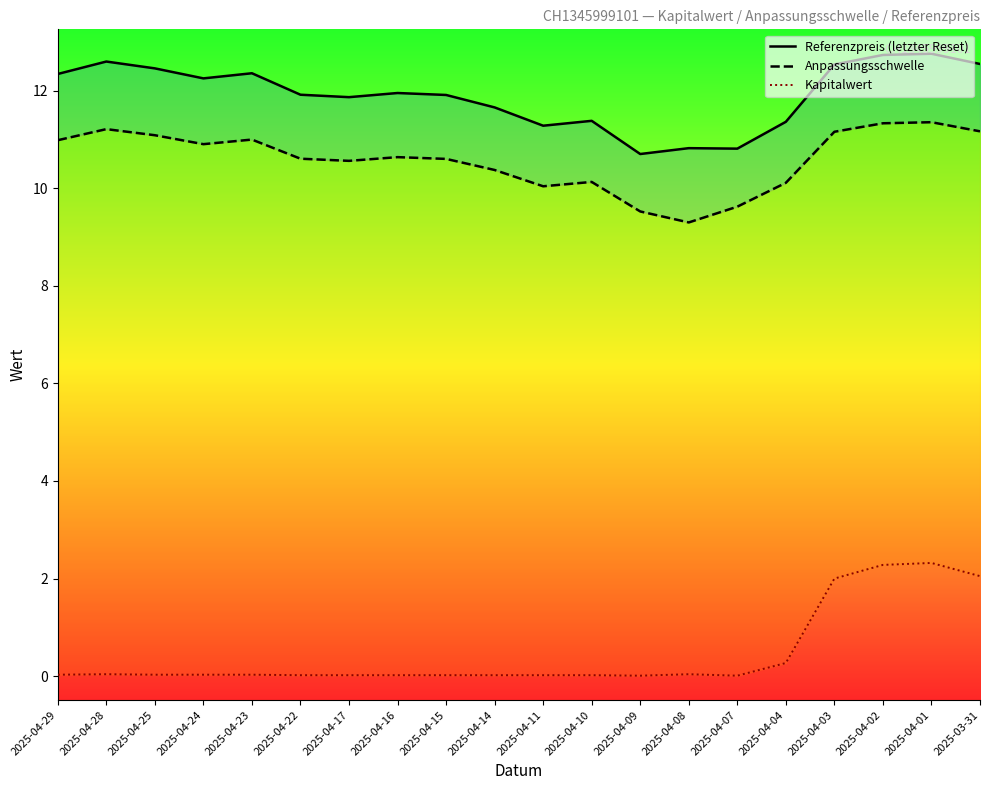

What is the label of the 9th point from the left?

2025-04-15